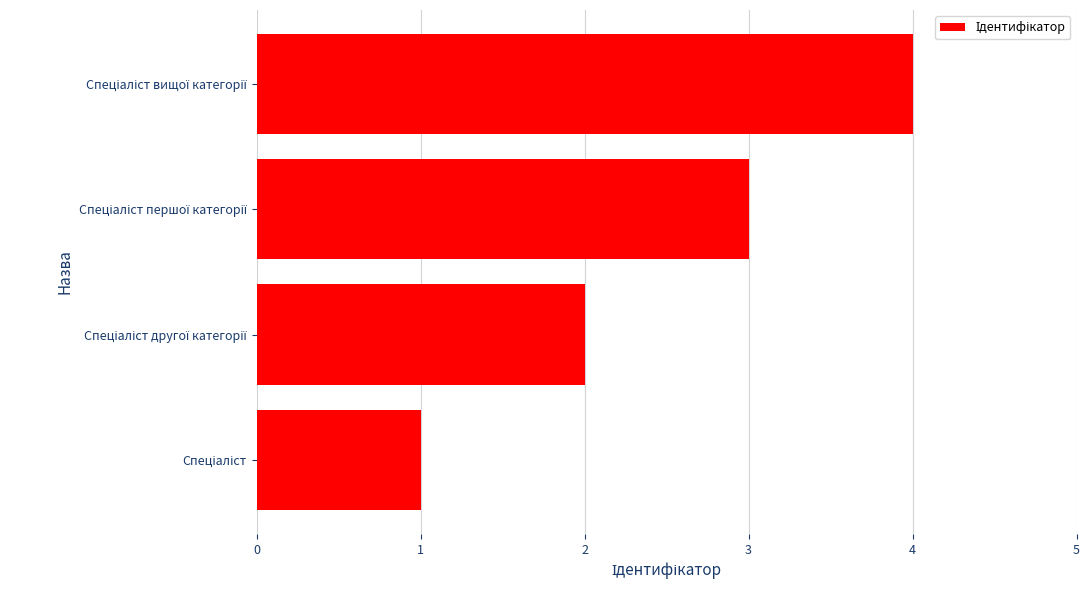

Does the chart contain stacked bars?

No